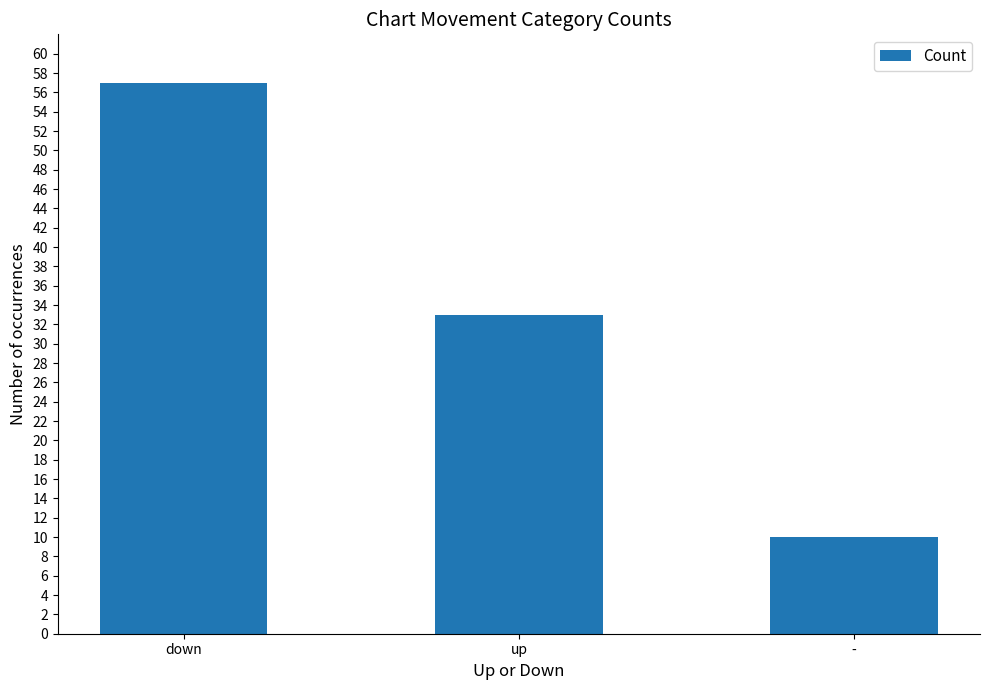

Approximately how many times larger is the value at - compared to down?

0.2